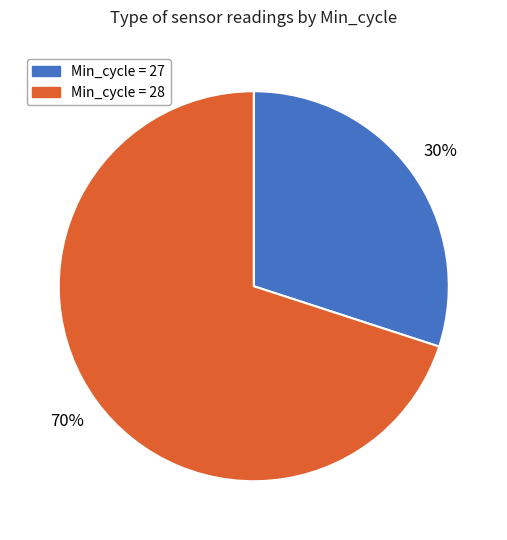

How many slices are in this pie chart?

2